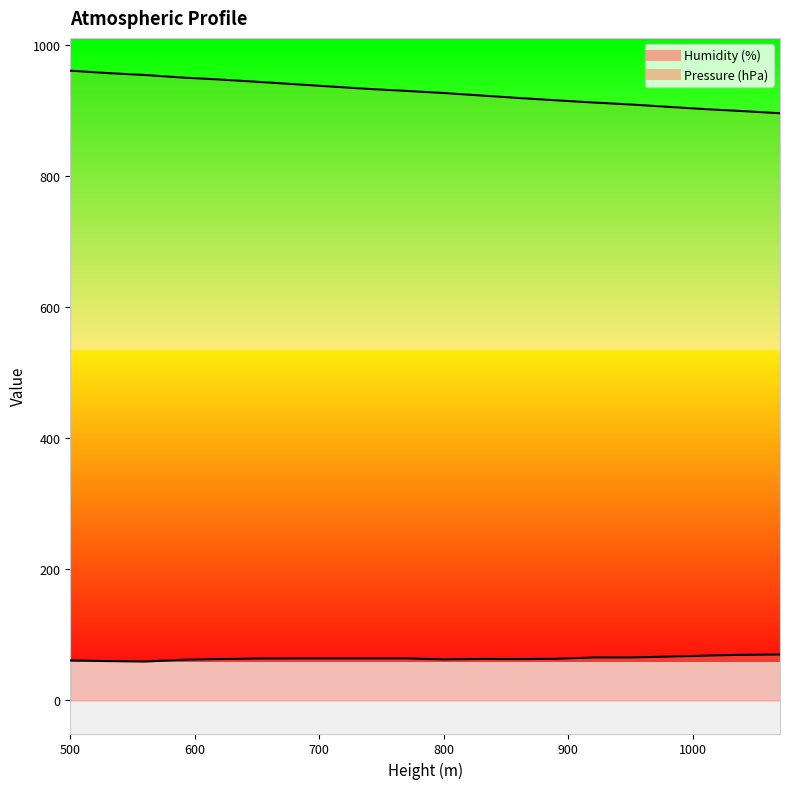

What is the value of the Pressure (hPa) point at the 4th from the left?

950.5